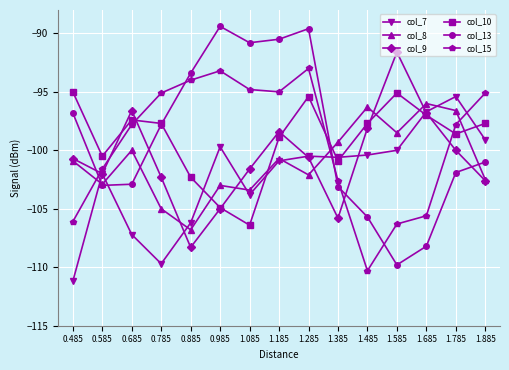

Where does the col_10 series first go above -97?

0.485